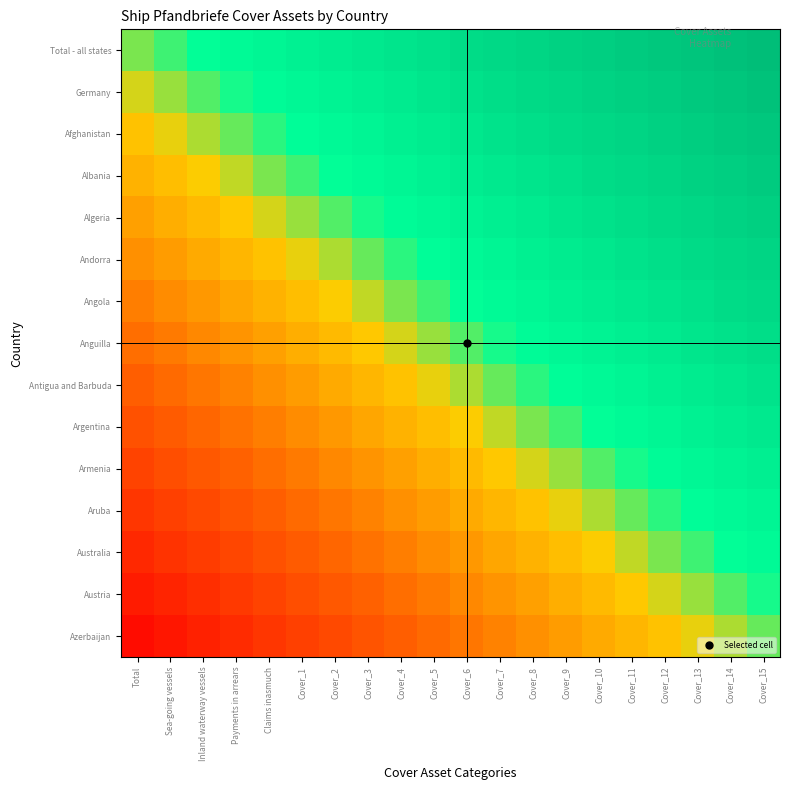

Reading right to left, extract all data points from this chart.

Total - all states: Cover_15=97500.0	Cover_14=95000.0	Cover_13=92500.0	Cover_12=90000.0	Cover_11=87500.0	Cover_10=85000.0	Cover_9=82500.0	Cover_8=80000.0	Cover_7=77500.0	Cover_6=75000.0	Cover_5=72500.0	Cover_4=70000.0	Cover_3=67500.0	Cover_2=65000.0	Cover_1=62500.0	Claims inasmuch=60000.0	Payments in arrears=57500.0	Inland waterway vessels=55000.0	Sea-going vessels=52500.0	Total=50000.0
Germany: Cover_15=94166.7	Cover_14=91666.7	Cover_13=89166.7	Cover_12=86666.7	Cover_11=84166.7	Cover_10=81666.7	Cover_9=79166.7	Cover_8=76666.7	Cover_7=74166.7	Cover_6=71666.7	Cover_5=69166.7	Cover_4=66666.7	Cover_3=64166.7	Cover_2=61666.7	Cover_1=59166.7	Claims inasmuch=56666.7	Payments in arrears=54166.7	Inland waterway vessels=51666.7	Sea-going vessels=49166.7	Total=46666.7
Afghanistan: Cover_15=90833.3	Cover_14=88333.3	Cover_13=85833.3	Cover_12=83333.3	Cover_11=80833.3	Cover_10=78333.3	Cover_9=75833.3	Cover_8=73333.3	Cover_7=70833.3	Cover_6=68333.3	Cover_5=65833.3	Cover_4=63333.3	Cover_3=60833.3	Cover_2=58333.3	Cover_1=55833.3	Claims inasmuch=53333.3	Payments in arrears=50833.3	Inland waterway vessels=48333.3	Sea-going vessels=45833.3	Total=43333.3
Albania: Cover_15=87500.0	Cover_14=85000.0	Cover_13=82500.0	Cover_12=80000.0	Cover_11=77500.0	Cover_10=75000.0	Cover_9=72500.0	Cover_8=70000.0	Cover_7=67500.0	Cover_6=65000.0	Cover_5=62500.0	Cover_4=60000.0	Cover_3=57500.0	Cover_2=55000.0	Cover_1=52500.0	Claims inasmuch=50000.0	Payments in arrears=47500.0	Inland waterway vessels=45000.0	Sea-going vessels=42500.0	Total=40000.0
Algeria: Cover_15=84166.7	Cover_14=81666.7	Cover_13=79166.7	Cover_12=76666.7	Cover_11=74166.7	Cover_10=71666.7	Cover_9=69166.7	Cover_8=66666.7	Cover_7=64166.7	Cover_6=61666.7	Cover_5=59166.7	Cover_4=56666.7	Cover_3=54166.7	Cover_2=51666.7	Cover_1=49166.7	Claims inasmuch=46666.7	Payments in arrears=44166.7	Inland waterway vessels=41666.7	Sea-going vessels=39166.7	Total=36666.7
Andorra: Cover_15=80833.3	Cover_14=78333.3	Cover_13=75833.3	Cover_12=73333.3	Cover_11=70833.3	Cover_10=68333.3	Cover_9=65833.3	Cover_8=63333.3	Cover_7=60833.3	Cover_6=58333.3	Cover_5=55833.3	Cover_4=53333.3	Cover_3=50833.3	Cover_2=48333.3	Cover_1=45833.3	Claims inasmuch=43333.3	Payments in arrears=40833.3	Inland waterway vessels=38333.3	Sea-going vessels=35833.3	Total=33333.3
Angola: Cover_15=77500.0	Cover_14=75000.0	Cover_13=72500.0	Cover_12=70000.0	Cover_11=67500.0	Cover_10=65000.0	Cover_9=62500.0	Cover_8=60000.0	Cover_7=57500.0	Cover_6=55000.0	Cover_5=52500.0	Cover_4=50000.0	Cover_3=47500.0	Cover_2=45000.0	Cover_1=42500.0	Claims inasmuch=40000.0	Payments in arrears=37500.0	Inland waterway vessels=35000.0	Sea-going vessels=32500.0	Total=30000.0
Anguilla: Cover_15=74166.7	Cover_14=71666.7	Cover_13=69166.7	Cover_12=66666.7	Cover_11=64166.7	Cover_10=61666.7	Cover_9=59166.7	Cover_8=56666.7	Cover_7=54166.7	Cover_6=51666.7	Cover_5=49166.7	Cover_4=46666.7	Cover_3=44166.7	Cover_2=41666.7	Cover_1=39166.7	Claims inasmuch=36666.7	Payments in arrears=34166.7	Inland waterway vessels=31666.7	Sea-going vessels=29166.7	Total=26666.7
Antigua and Barbuda: Cover_15=70833.3	Cover_14=68333.3	Cover_13=65833.3	Cover_12=63333.3	Cover_11=60833.3	Cover_10=58333.3	Cover_9=55833.3	Cover_8=53333.3	Cover_7=50833.3	Cover_6=48333.3	Cover_5=45833.3	Cover_4=43333.3	Cover_3=40833.3	Cover_2=38333.3	Cover_1=35833.3	Claims inasmuch=33333.3	Payments in arrears=30833.3	Inland waterway vessels=28333.3	Sea-going vessels=25833.3	Total=23333.3
Argentina: Cover_15=67500.0	Cover_14=65000.0	Cover_13=62500.0	Cover_12=60000.0	Cover_11=57500.0	Cover_10=55000.0	Cover_9=52500.0	Cover_8=50000.0	Cover_7=47500.0	Cover_6=45000.0	Cover_5=42500.0	Cover_4=40000.0	Cover_3=37500.0	Cover_2=35000.0	Cover_1=32500.0	Claims inasmuch=30000.0	Payments in arrears=27500.0	Inland waterway vessels=25000.0	Sea-going vessels=22500.0	Total=20000.0
Armenia: Cover_15=64166.7	Cover_14=61666.7	Cover_13=59166.7	Cover_12=56666.7	Cover_11=54166.7	Cover_10=51666.7	Cover_9=49166.7	Cover_8=46666.7	Cover_7=44166.7	Cover_6=41666.7	Cover_5=39166.7	Cover_4=36666.7	Cover_3=34166.7	Cover_2=31666.7	Cover_1=29166.7	Claims inasmuch=26666.7	Payments in arrears=24166.7	Inland waterway vessels=21666.7	Sea-going vessels=19166.7	Total=16666.7
Aruba: Cover_15=60833.3	Cover_14=58333.3	Cover_13=55833.3	Cover_12=53333.3	Cover_11=50833.3	Cover_10=48333.3	Cover_9=45833.3	Cover_8=43333.3	Cover_7=40833.3	Cover_6=38333.3	Cover_5=35833.3	Cover_4=33333.3	Cover_3=30833.3	Cover_2=28333.3	Cover_1=25833.3	Claims inasmuch=23333.3	Payments in arrears=20833.3	Inland waterway vessels=18333.3	Sea-going vessels=15833.3	Total=13333.3
Australia: Cover_15=57500.0	Cover_14=55000.0	Cover_13=52500.0	Cover_12=50000.0	Cover_11=47500.0	Cover_10=45000.0	Cover_9=42500.0	Cover_8=40000.0	Cover_7=37500.0	Cover_6=35000.0	Cover_5=32500.0	Cover_4=30000.0	Cover_3=27500.0	Cover_2=25000.0	Cover_1=22500.0	Claims inasmuch=20000.0	Payments in arrears=17500.0	Inland waterway vessels=15000.0	Sea-going vessels=12500.0	Total=10000.0
Austria: Cover_15=54166.7	Cover_14=51666.7	Cover_13=49166.7	Cover_12=46666.7	Cover_11=44166.7	Cover_10=41666.7	Cover_9=39166.7	Cover_8=36666.7	Cover_7=34166.7	Cover_6=31666.7	Cover_5=29166.7	Cover_4=26666.7	Cover_3=24166.7	Cover_2=21666.7	Cover_1=19166.7	Claims inasmuch=16666.7	Payments in arrears=14166.7	Inland waterway vessels=11666.7	Sea-going vessels=9166.7	Total=6666.7
Azerbaijan: Cover_15=50833.3	Cover_14=48333.3	Cover_13=45833.3	Cover_12=43333.3	Cover_11=40833.3	Cover_10=38333.3	Cover_9=35833.3	Cover_8=33333.3	Cover_7=30833.3	Cover_6=28333.3	Cover_5=25833.3	Cover_4=23333.3	Cover_3=20833.3	Cover_2=18333.3	Cover_1=15833.3	Claims inasmuch=13333.3	Payments in arrears=10833.3	Inland waterway vessels=8333.3	Sea-going vessels=5833.3	Total=3333.3